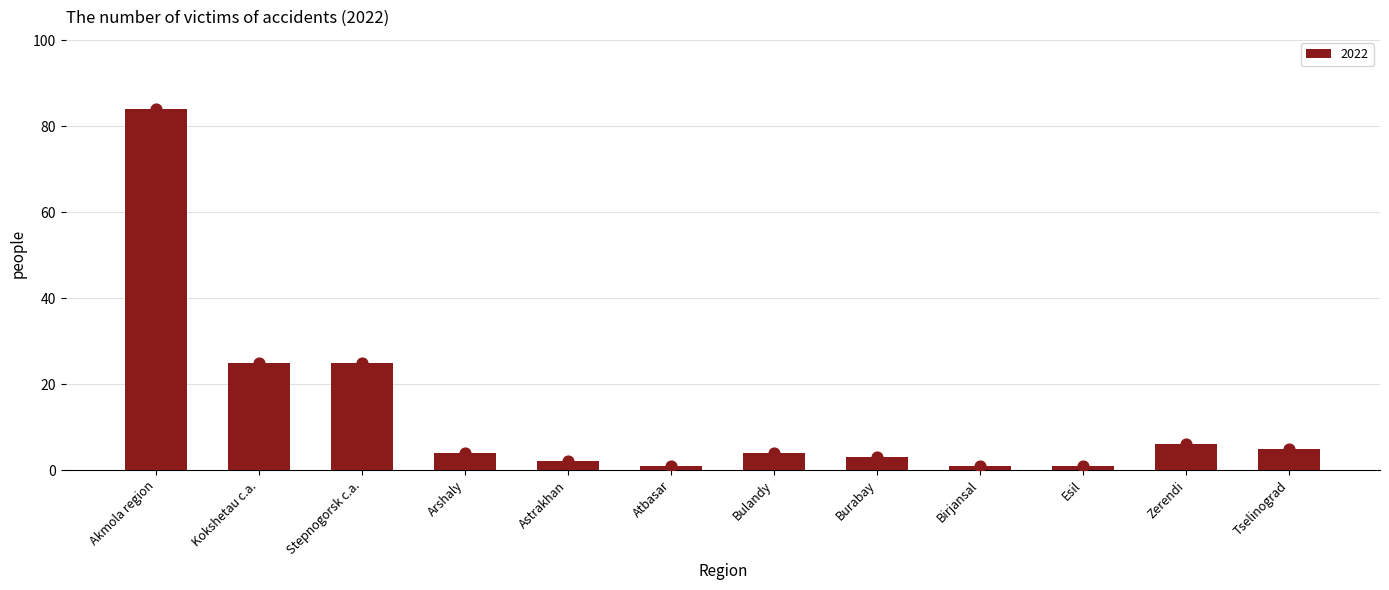

What is the change in value from Arshaly to Atbasar?

-3